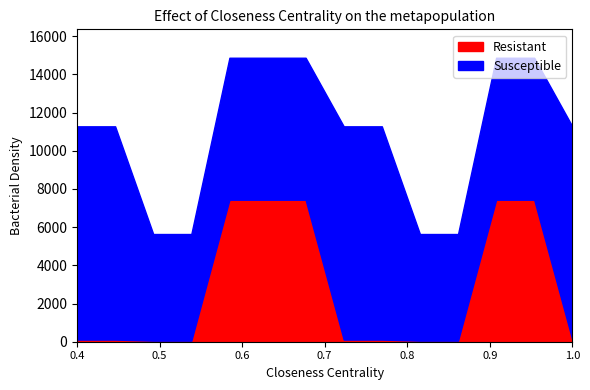

What is the highest value of the Resistant series?

7436.2